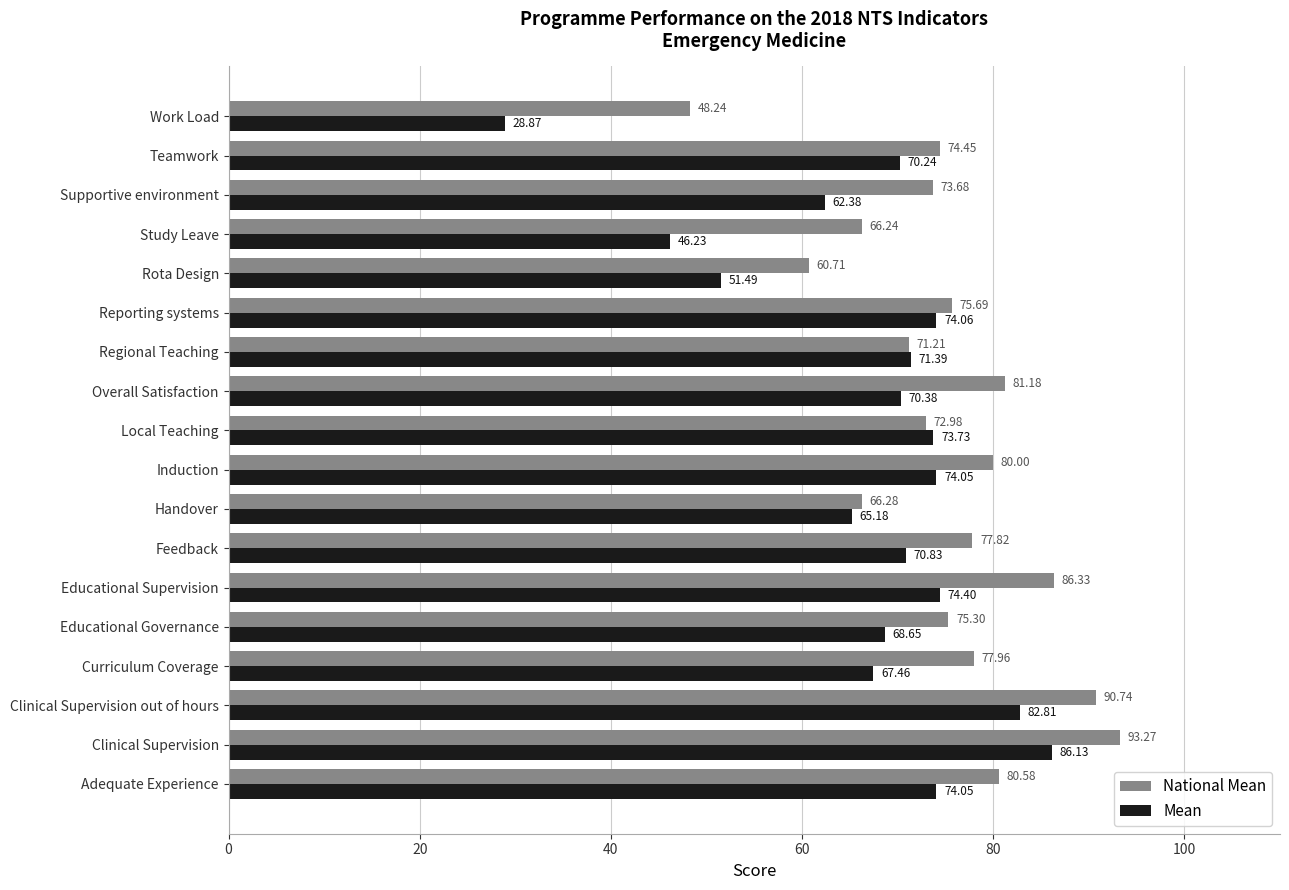

At how many categories does at least one series exceed 82?

3